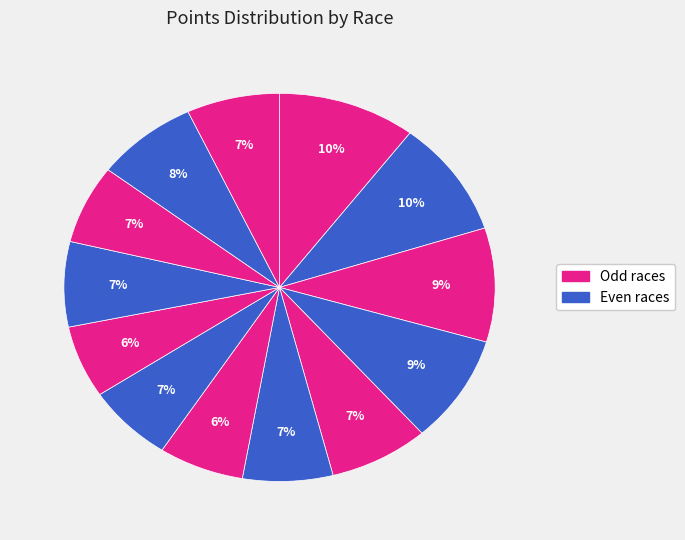

How many segments does this pie chart have?

13